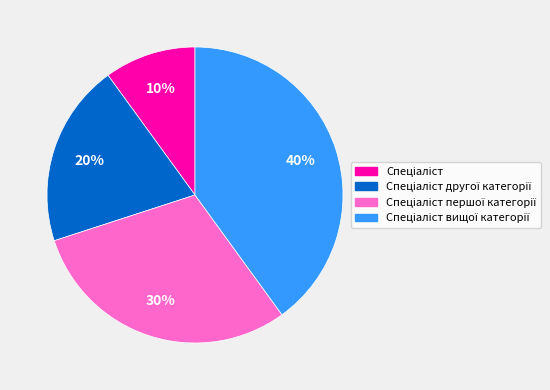

Does any single category account for the majority?

No